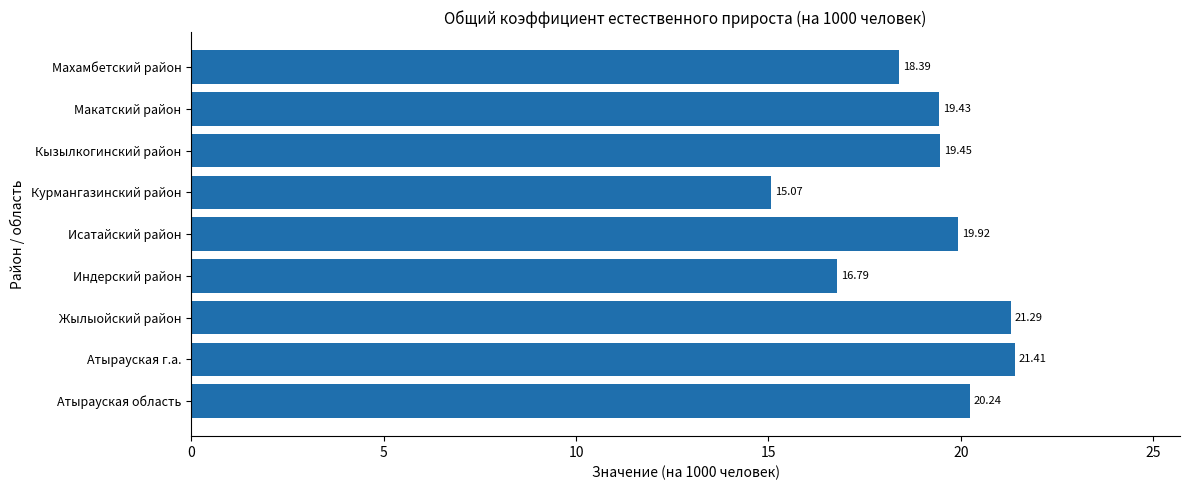

Where is the data nearest to the value 18?

Махамбетский район